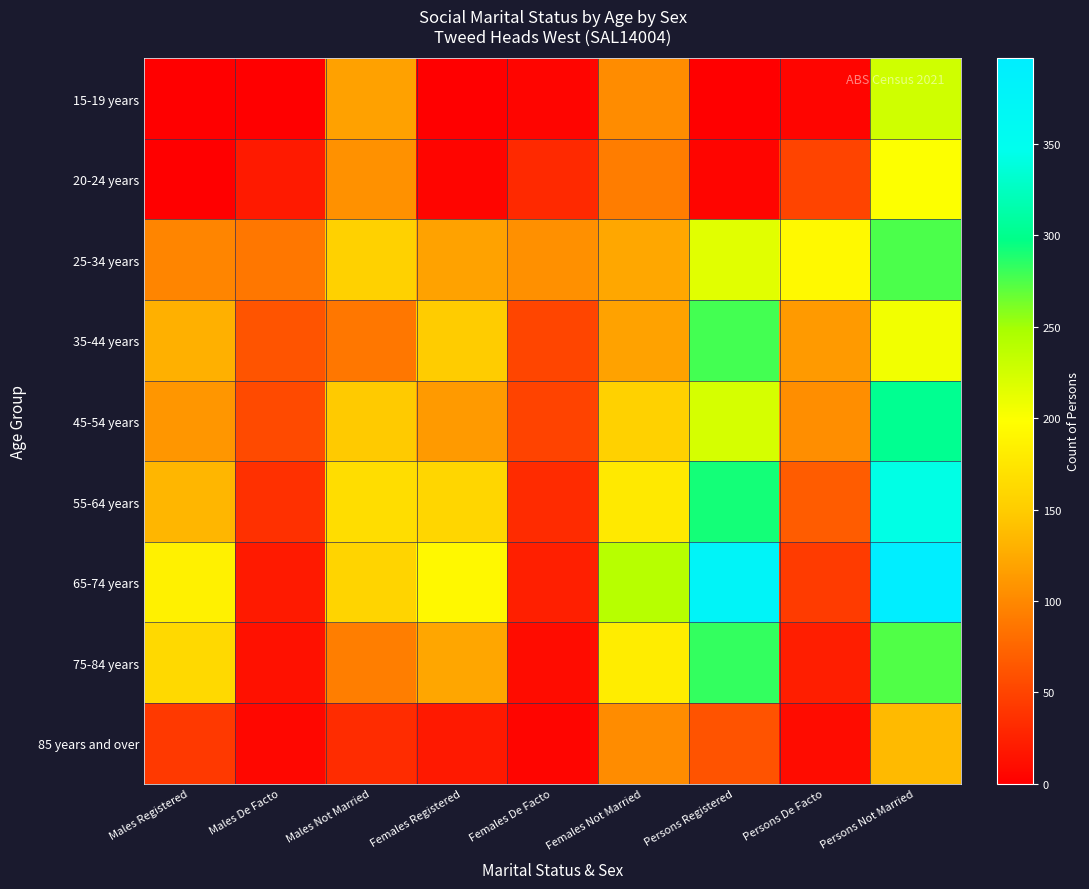

At Females Not Married, list the series in order from smallest to largest.

20-24 years, 15-19 years, 85 years and over, 35-44 years, 25-34 years, 45-54 years, 55-64 years, 75-84 years, 65-74 years